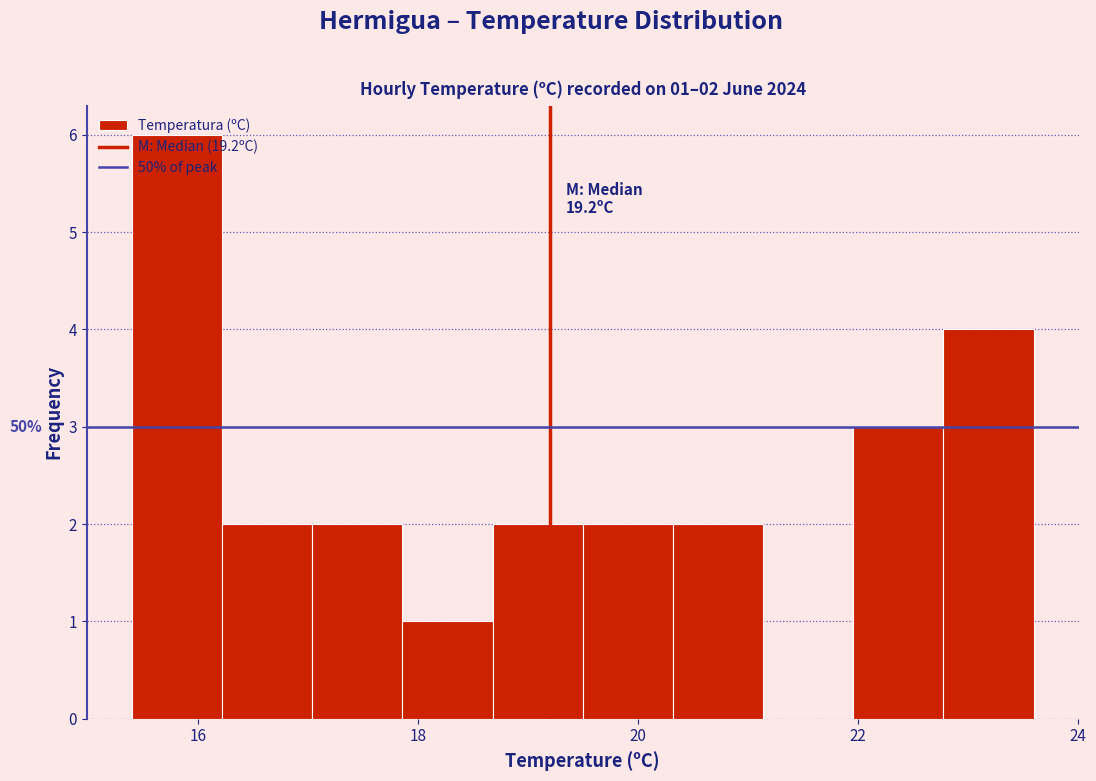

Which range on the x-axis has the tallest bar?

15.40 to 16.22